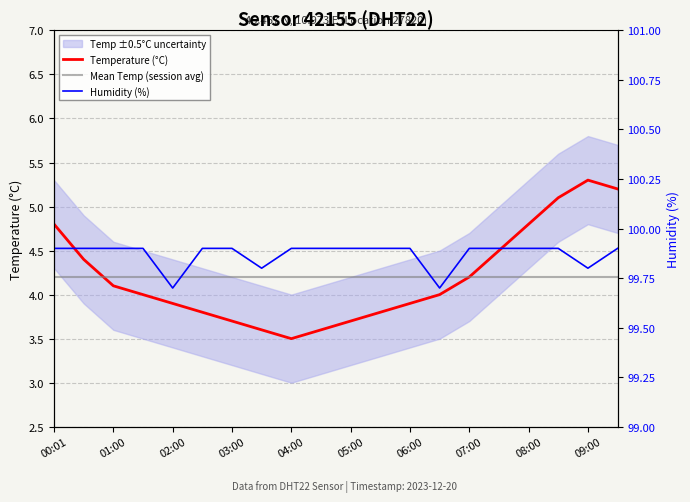

What is the minimum value shown in the chart?

3.5